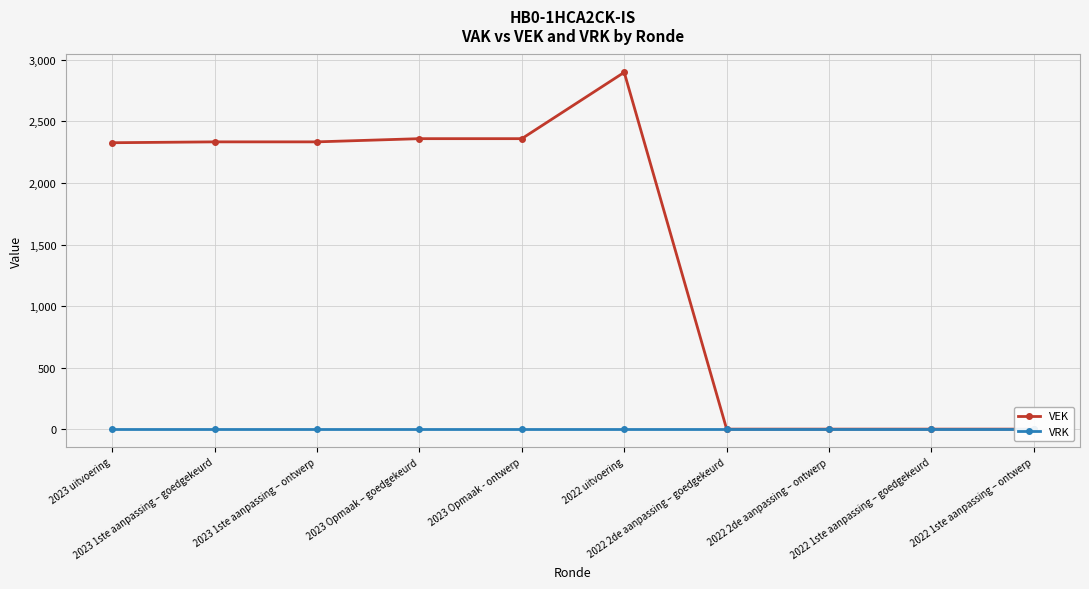

What is the spread (max minus min) of values at 2023 uitvoering?

2327